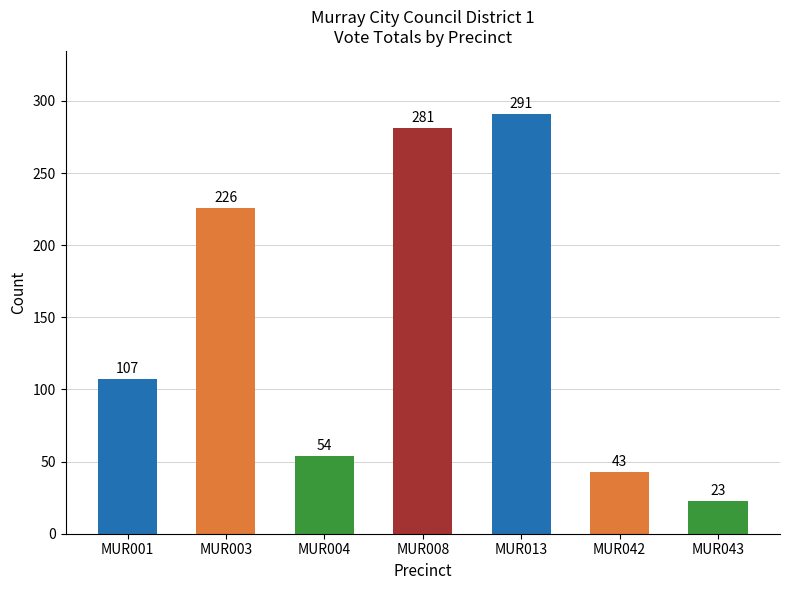

Reading left to right, transcribe all the data shown in this chart.

MUR001=107	MUR003=226	MUR004=54	MUR008=281	MUR013=291	MUR042=43	MUR043=23